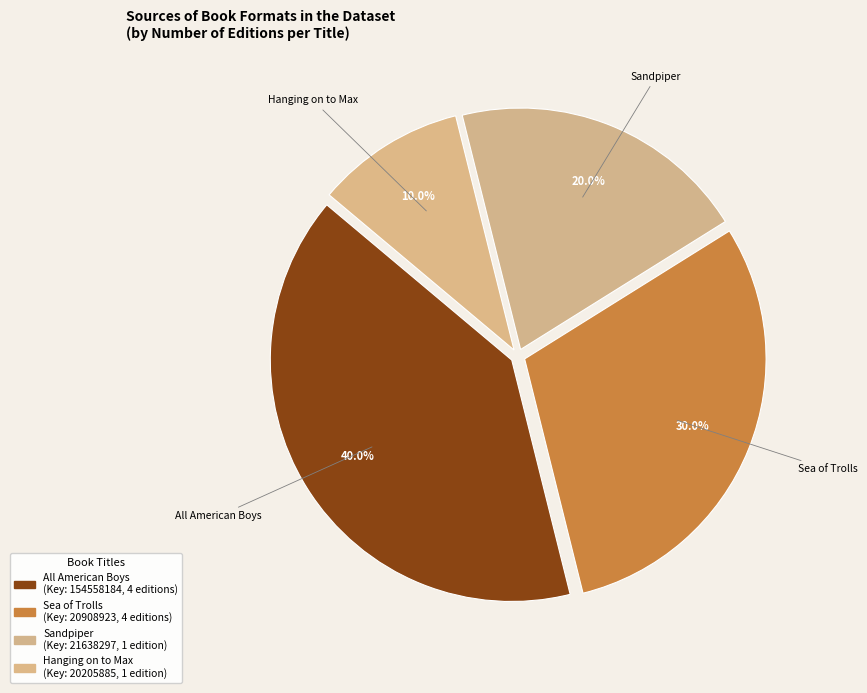

Count the number of slices in the pie.

4